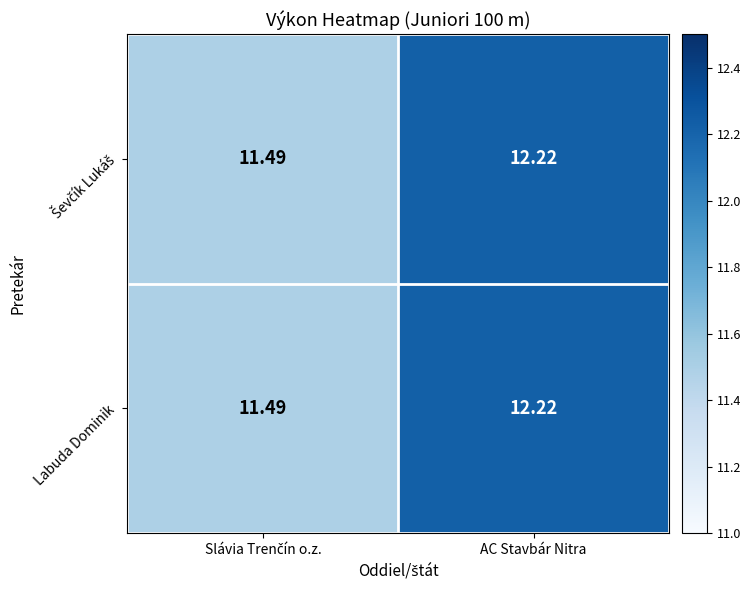

Which label corresponds to the largest value in the chart?

AC Stavbár Nitra